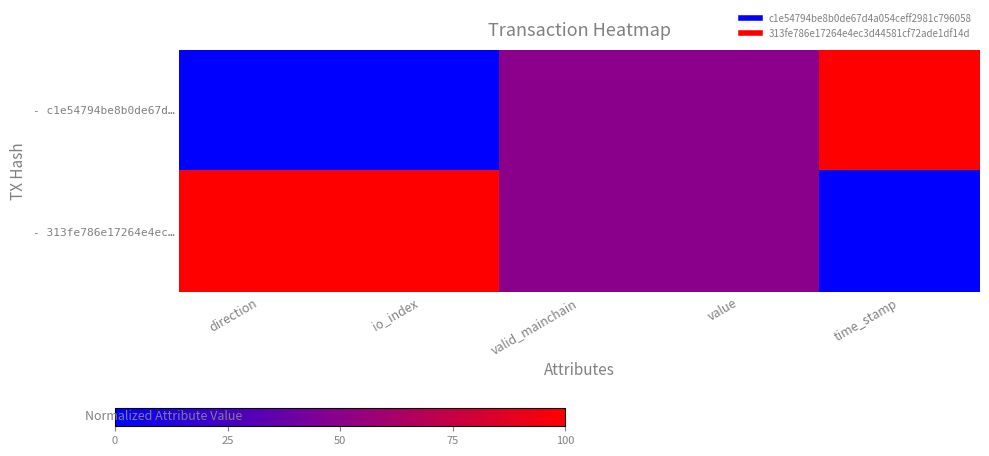

Reading left to right, list all the values displayed in this chart.

- c1e54794be8b0de67d…: direction=0	io_index=0	valid_mainchain=50	value=50	time_stamp=100
- 313fe786e17264e4ec…: direction=100	io_index=100	valid_mainchain=50	value=50	time_stamp=0